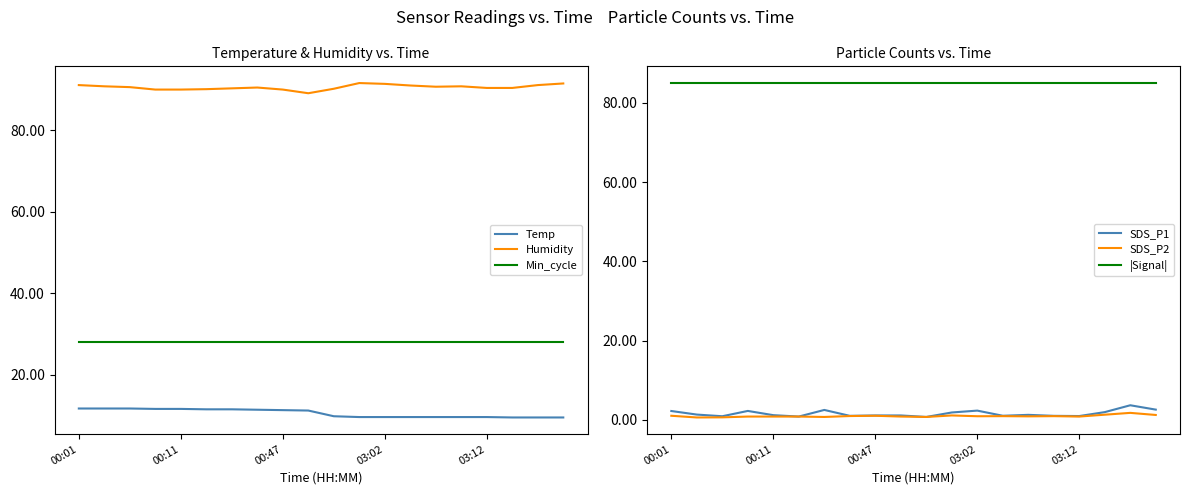

True or false: Humidity and SDS_P2 intersect in this chart.

False